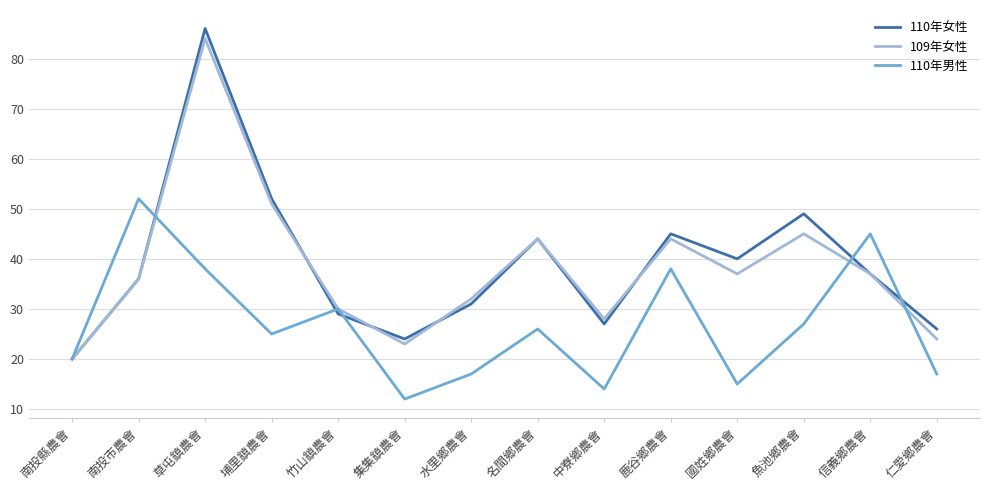

Which series has the largest total across all categories?

110年女性